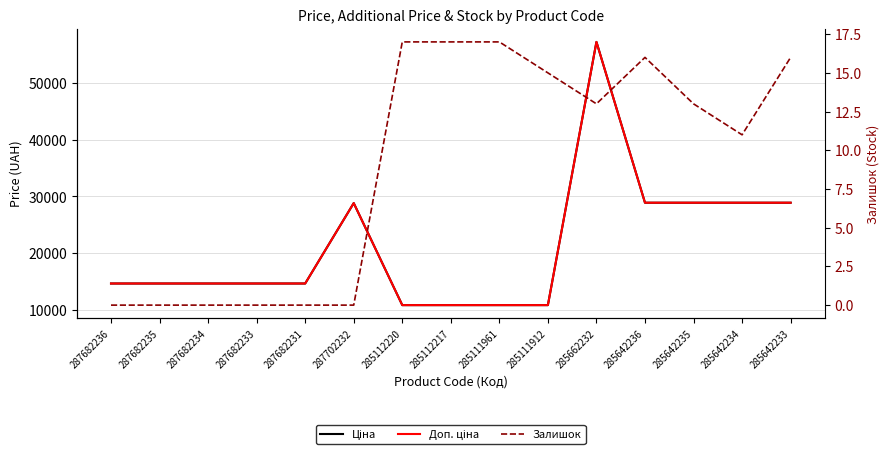

Reading left to right, what are all the values shown in this chart?

Ціна: 287682236=14649.6	287682235=14649.6	287682234=14649.6	287682233=14649.6	287682231=14649.6	287702232=28821.8	285112220=10840.1	285112217=10840.1	285111961=10840.1	285111912=10840.1	285662232=57235.5	285642236=28890.3	285642235=28890.3	285642234=28890.3	285642233=28890.3
Доп. ціна: 287682236=14649.6	287682235=14649.6	287682234=14649.6	287682233=14649.6	287682231=14649.6	287702232=28821.8	285112220=10840.1	285112217=10840.1	285111961=10840.1	285111912=10840.1	285662232=57235.5	285642236=28890.3	285642235=28890.3	285642234=28890.3	285642233=28890.3
Залишок: 287682236=0.0	287682235=0.0	287682234=0.0	287682233=0.0	287682231=0.0	287702232=0.0	285112220=17.0	285112217=17.0	285111961=17.0	285111912=15.0	285662232=13.0	285642236=16.0	285642235=13.0	285642234=11.0	285642233=16.0